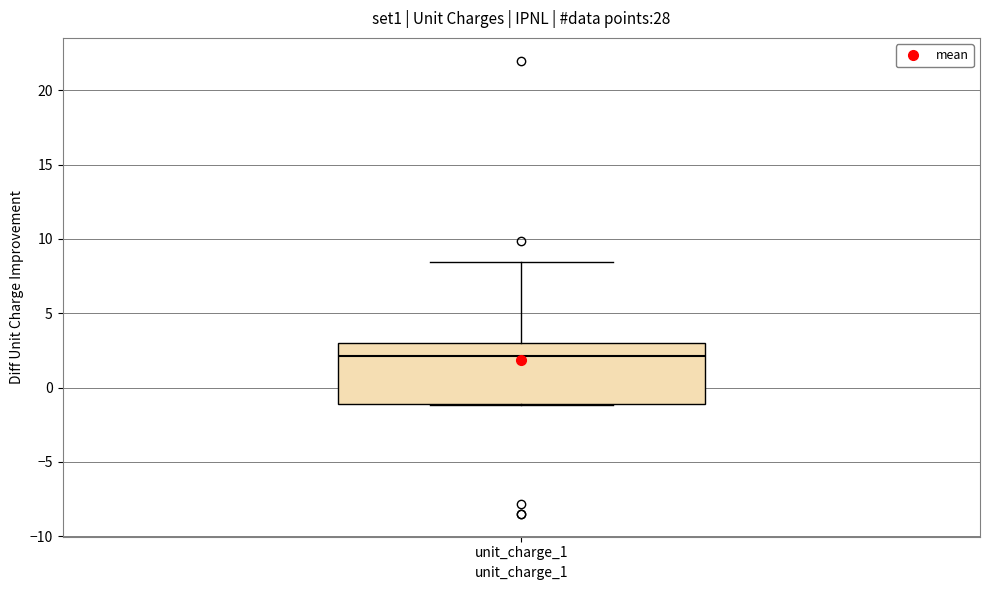

Transcribe this box plot: give where the median line is, the range the box spans, and where the two whiskers end, as read against the y-axis. The values are not printed on the chart, so give them approximately, as read against the axis.

median 2.0, box -1.0 to 3.0, whiskers -1.0 to 8.5